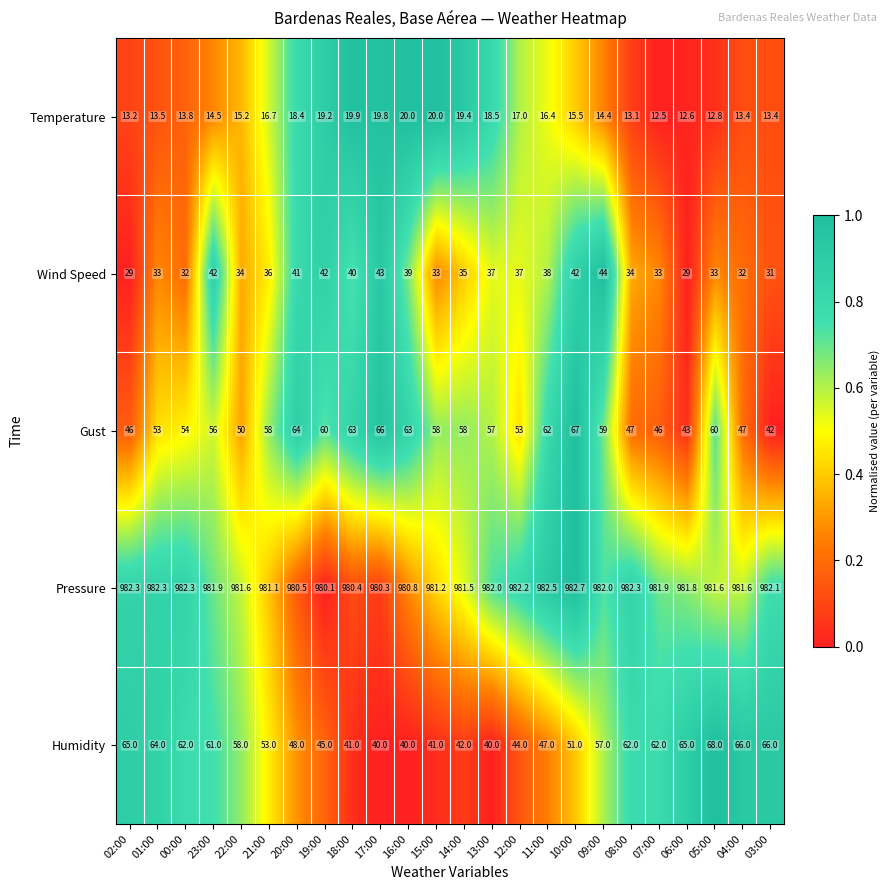

Where is Humidity nearest to the value 54?

21:00